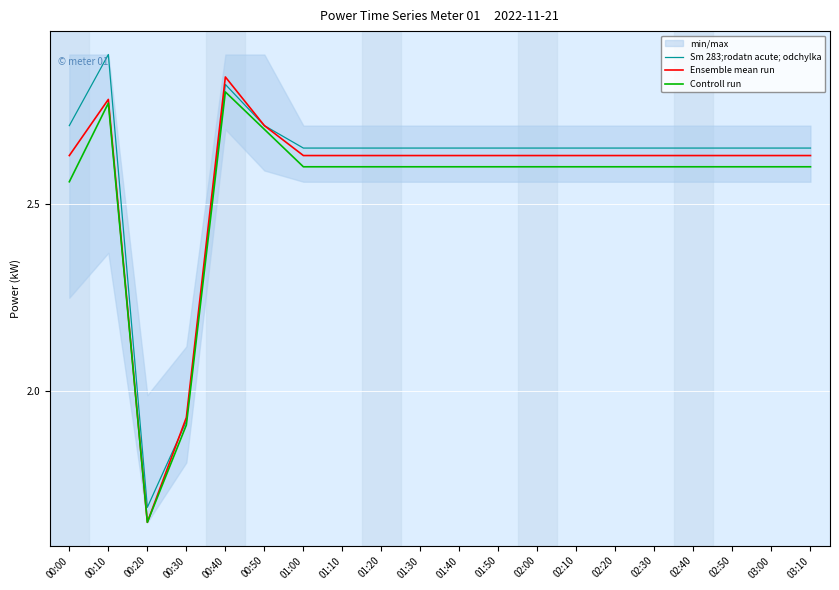

What is the highest value of the Sm 283;rodatn acute; odchylka series?

2.9